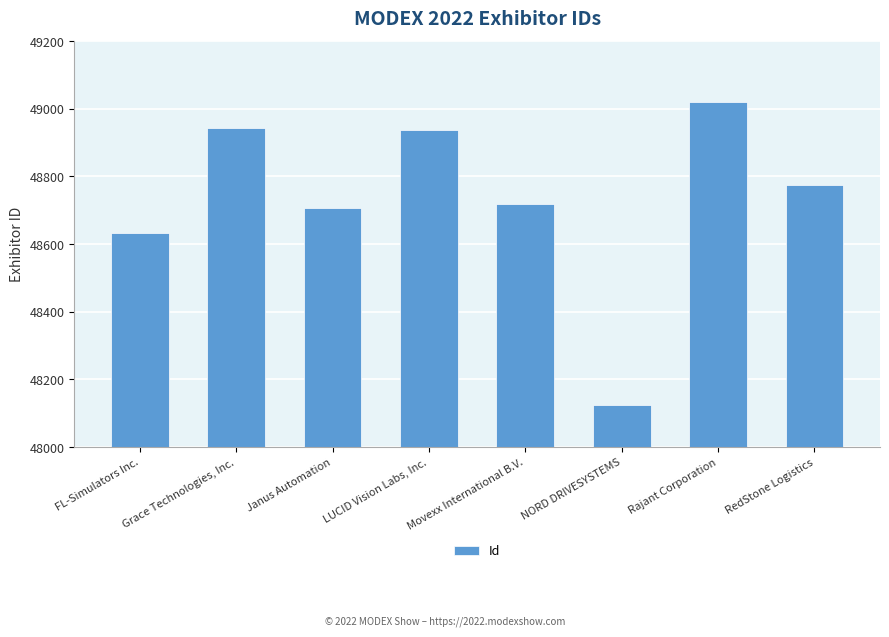

Which has a higher value, Grace Technologies, Inc. or Janus Automation?

Grace Technologies, Inc.